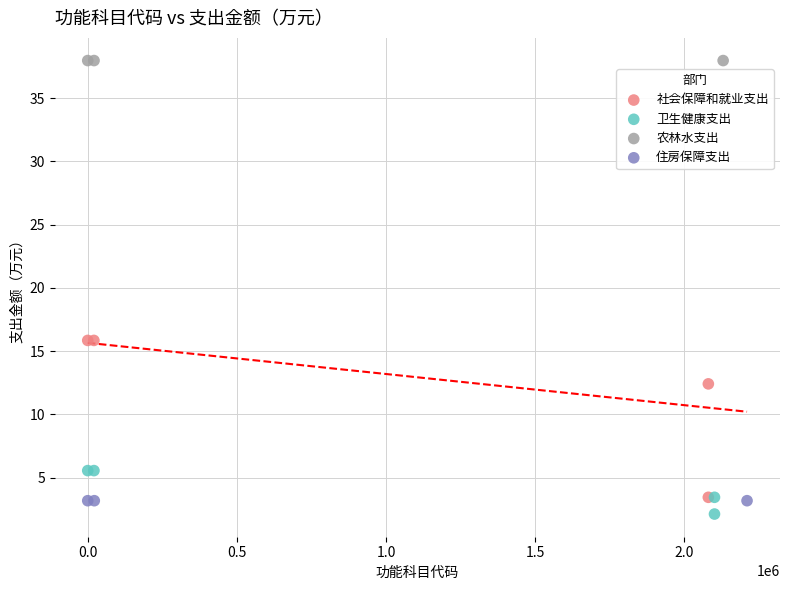

Which series contains the lowest Y value?

卫生健康支出